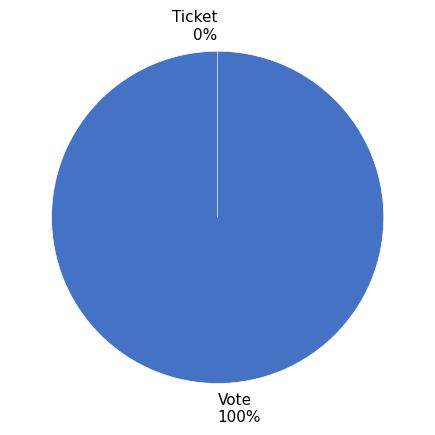

How many slices are in this pie chart?

2